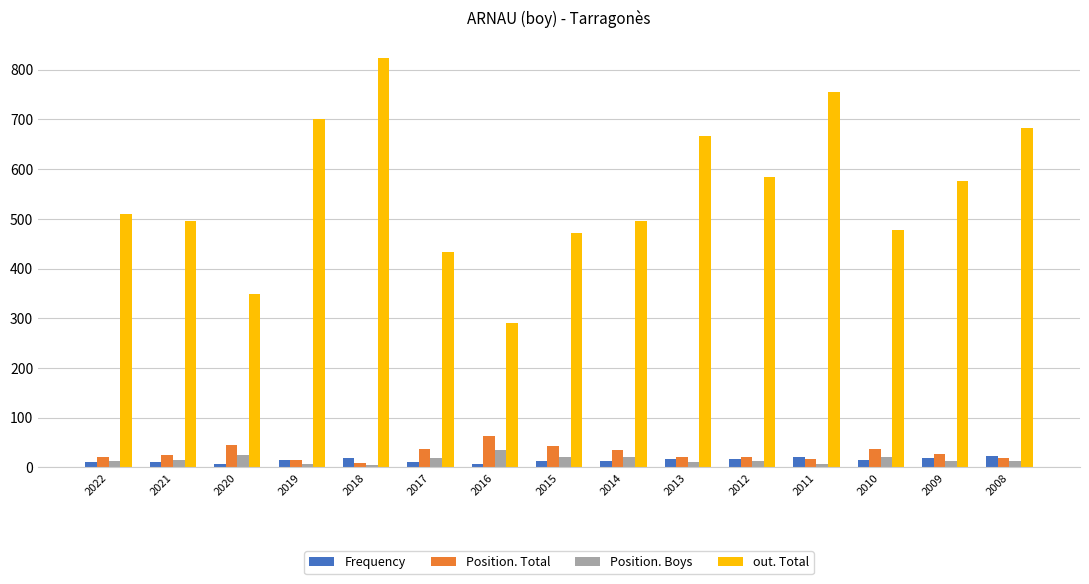

What is the difference between the highest and lowest values at 2021?

486